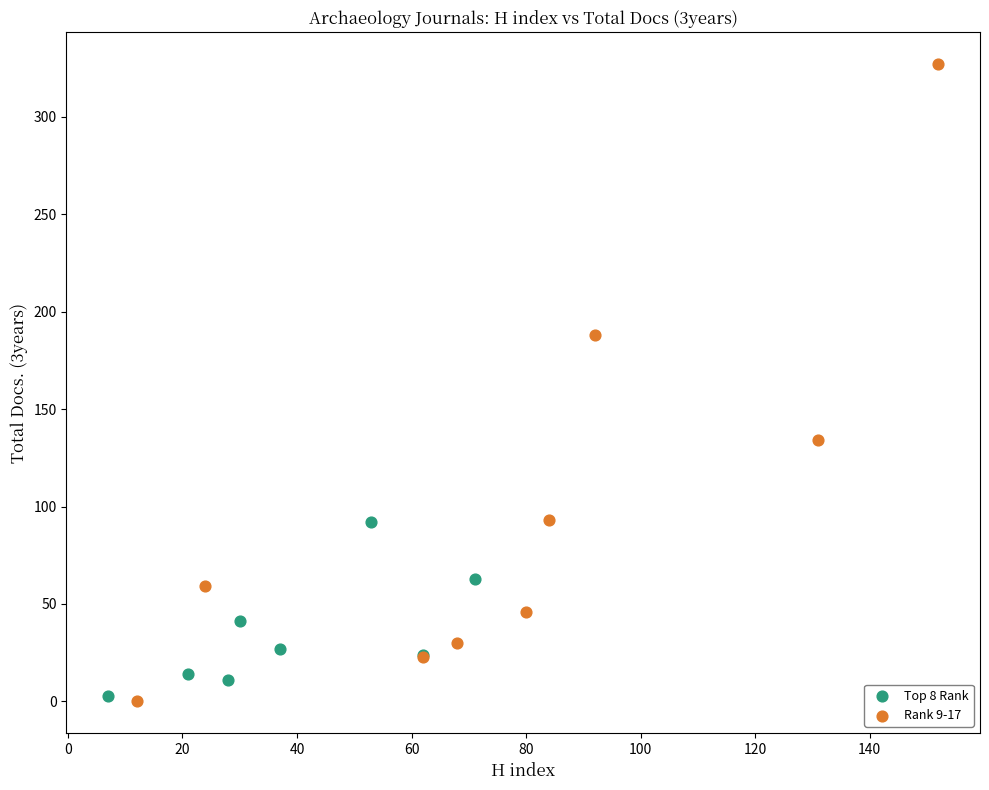

Which series has the widest spread of Y values?

Rank 9-17